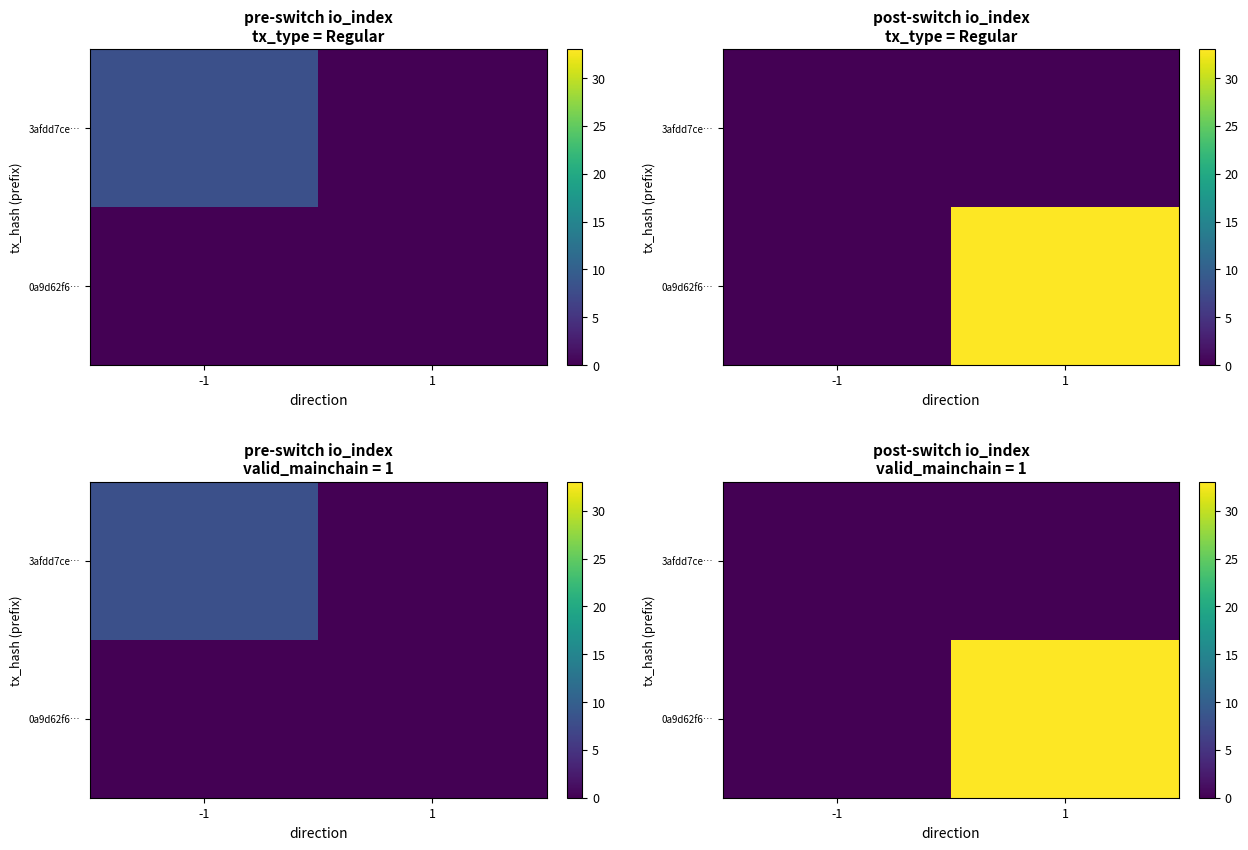

List the labels in order of 3afdd7ce… value, smallest first.

-1, 1